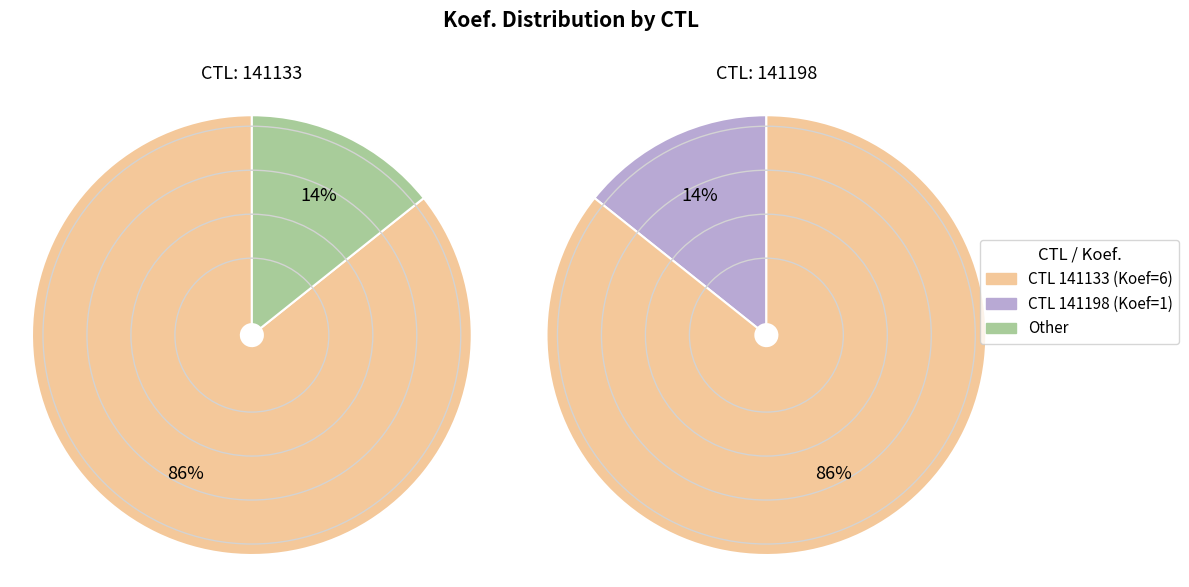

To the nearest percent, what percentage of the pie is 141198?

14%